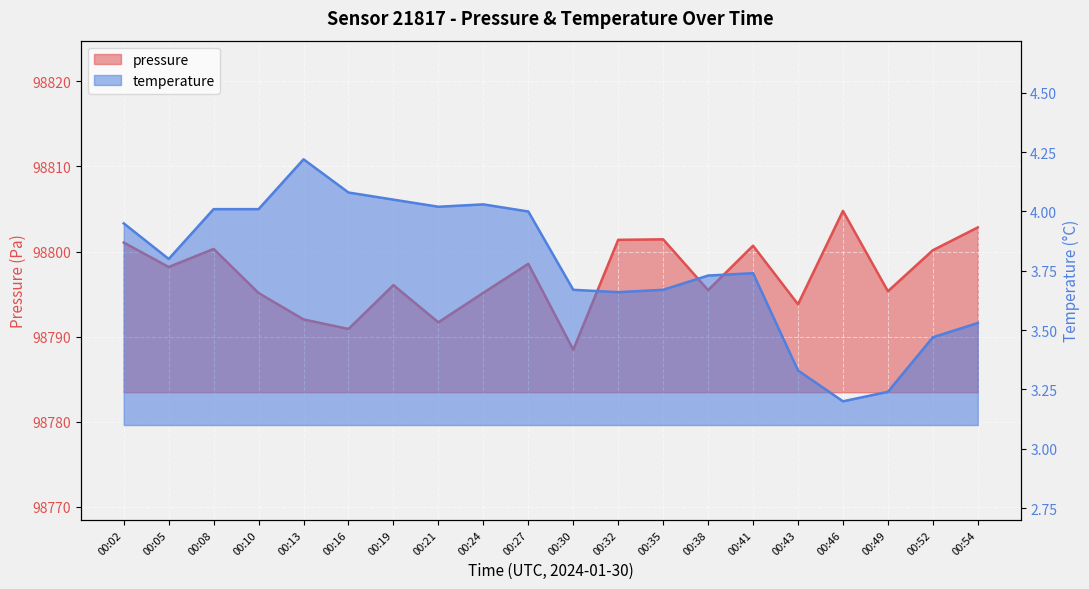

What is the difference between the maximum and minimum values in the temperature series?

1.0